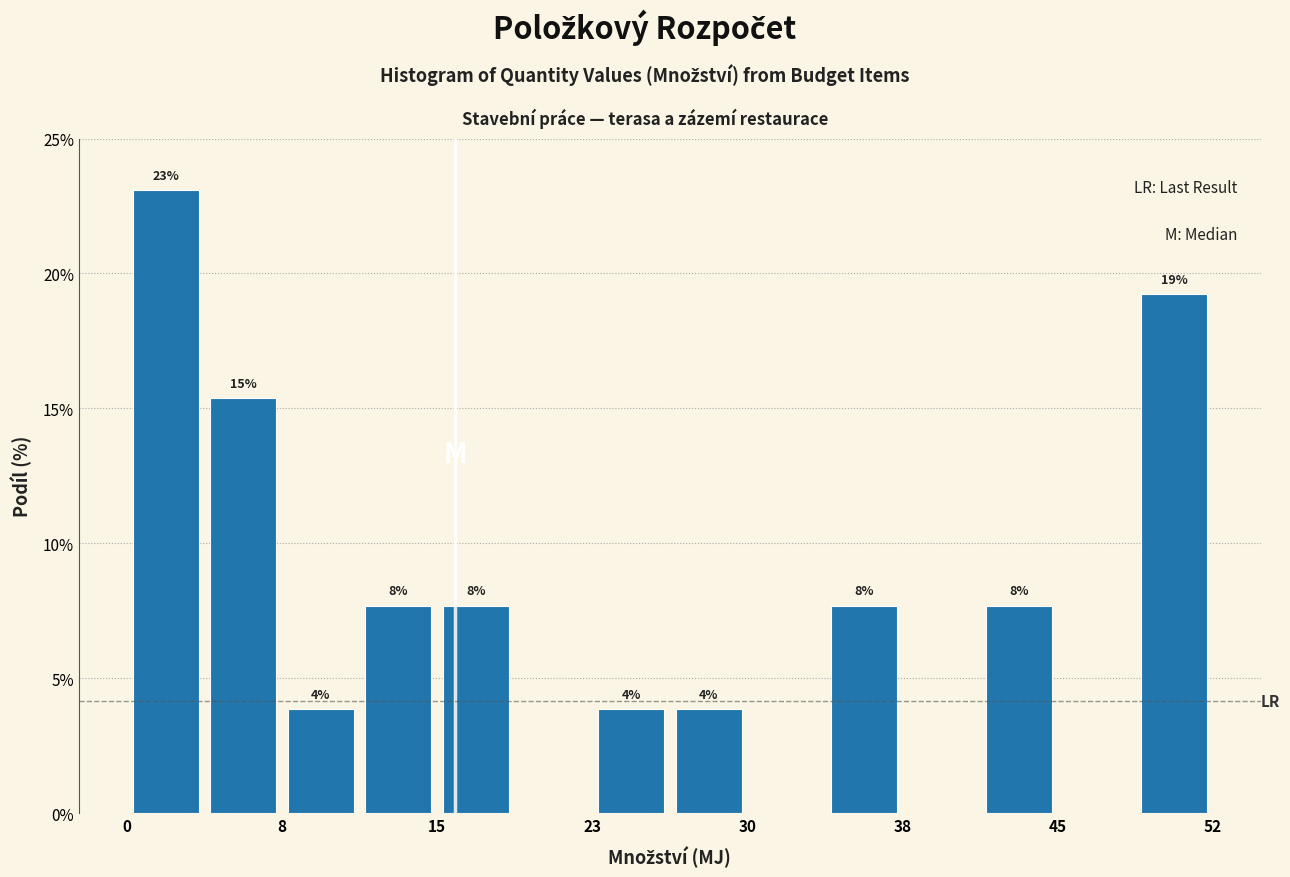

Read against the x-axis, roughly where is the centre of the tallest bar?

2